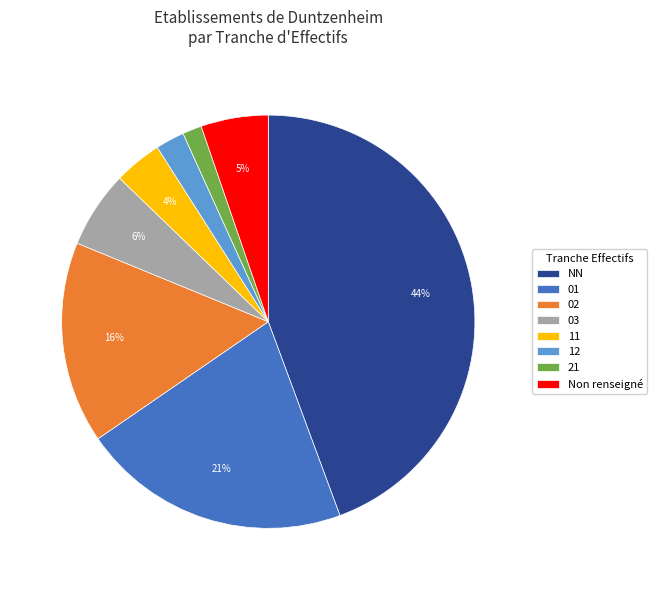

To the nearest percent, what is the average slice percentage?

12%